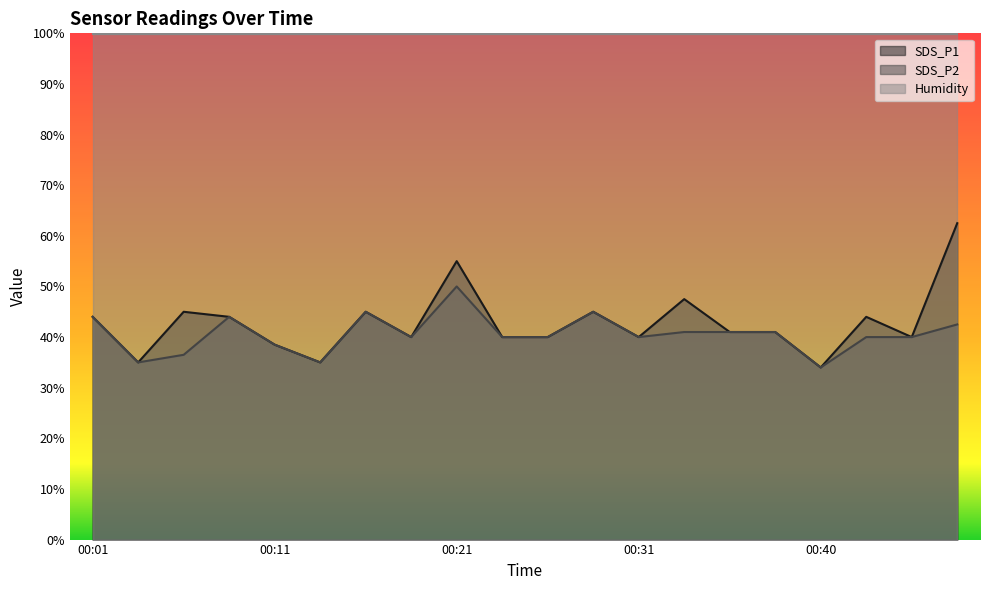

What are all the series names shown in the legend?

SDS_P1, SDS_P2, Humidity